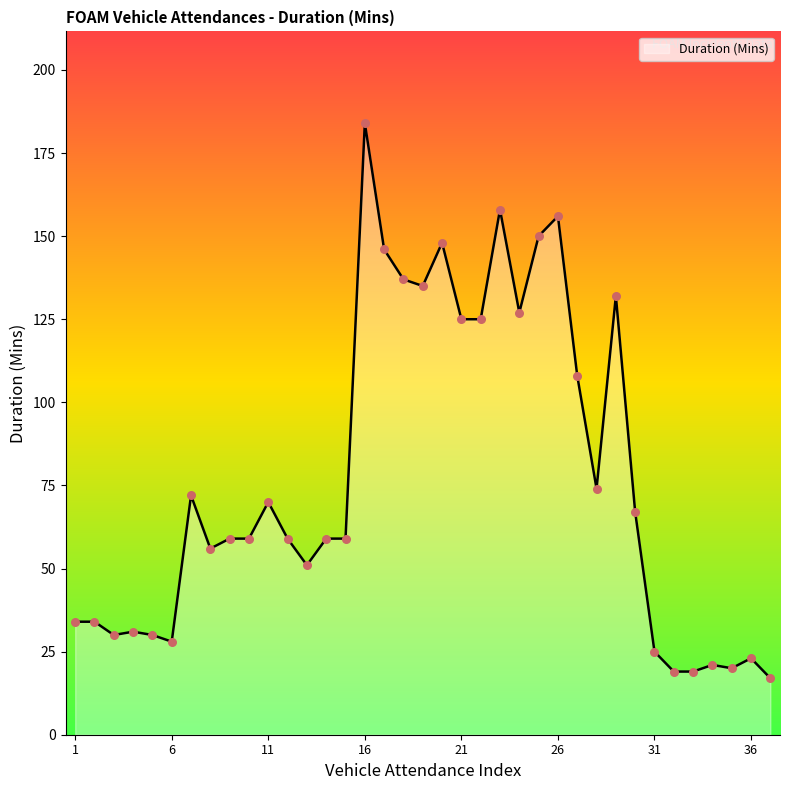

What is the difference between the maximum and minimum values?

167